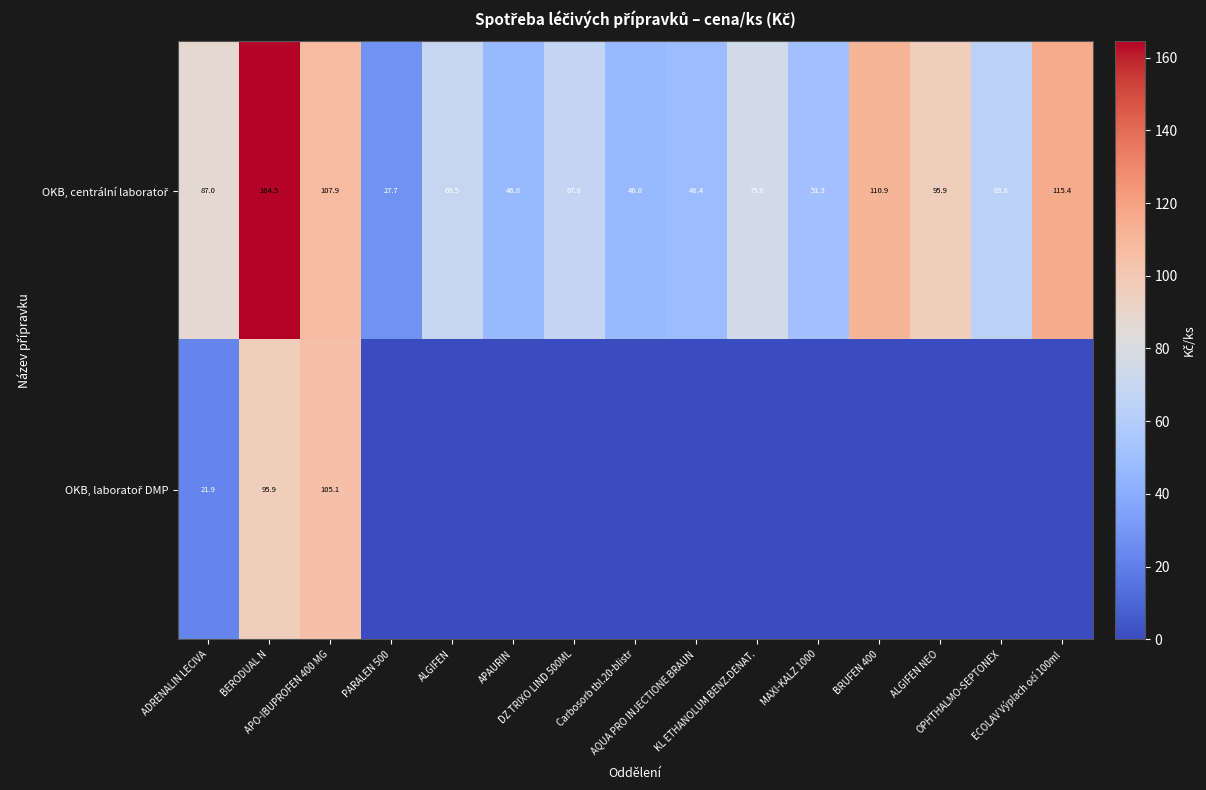

At how many categories does at least one series exceed 18?

15